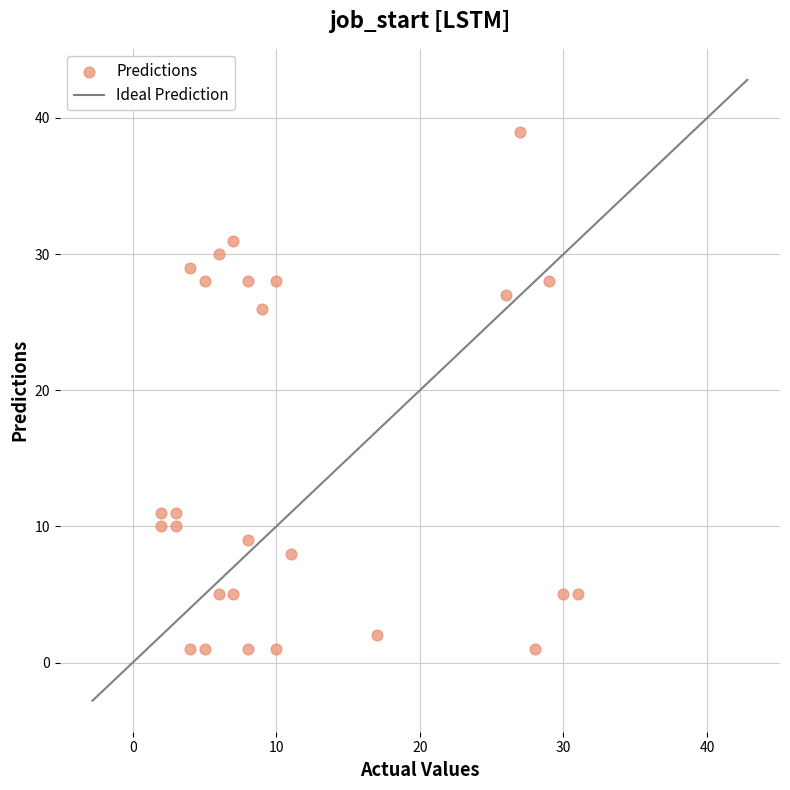

What is the range of Y values (max minus min)?

38